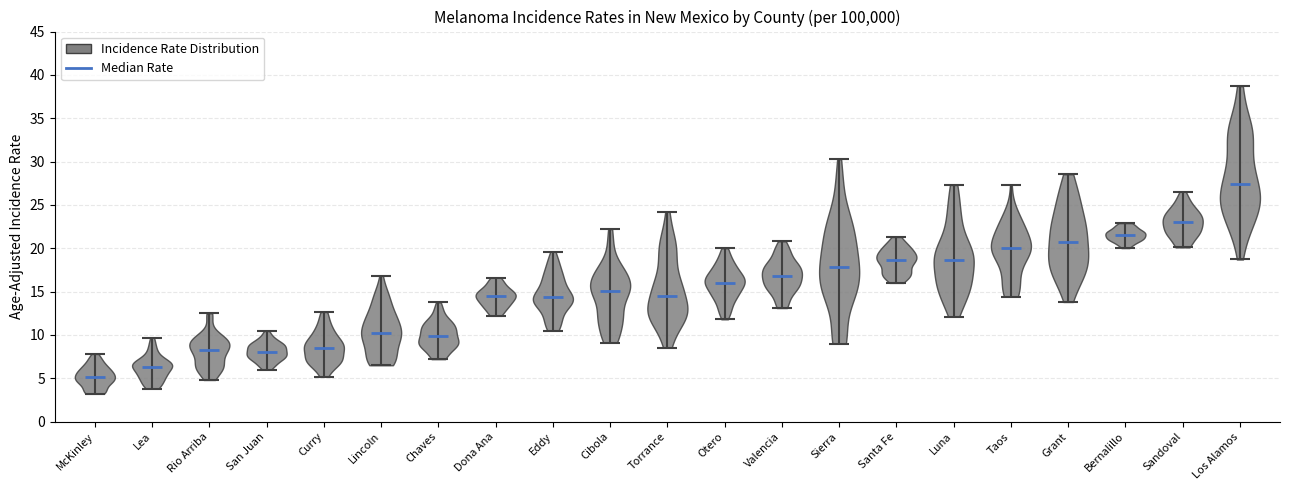

Which violin has the highest median line?

Los Alamos